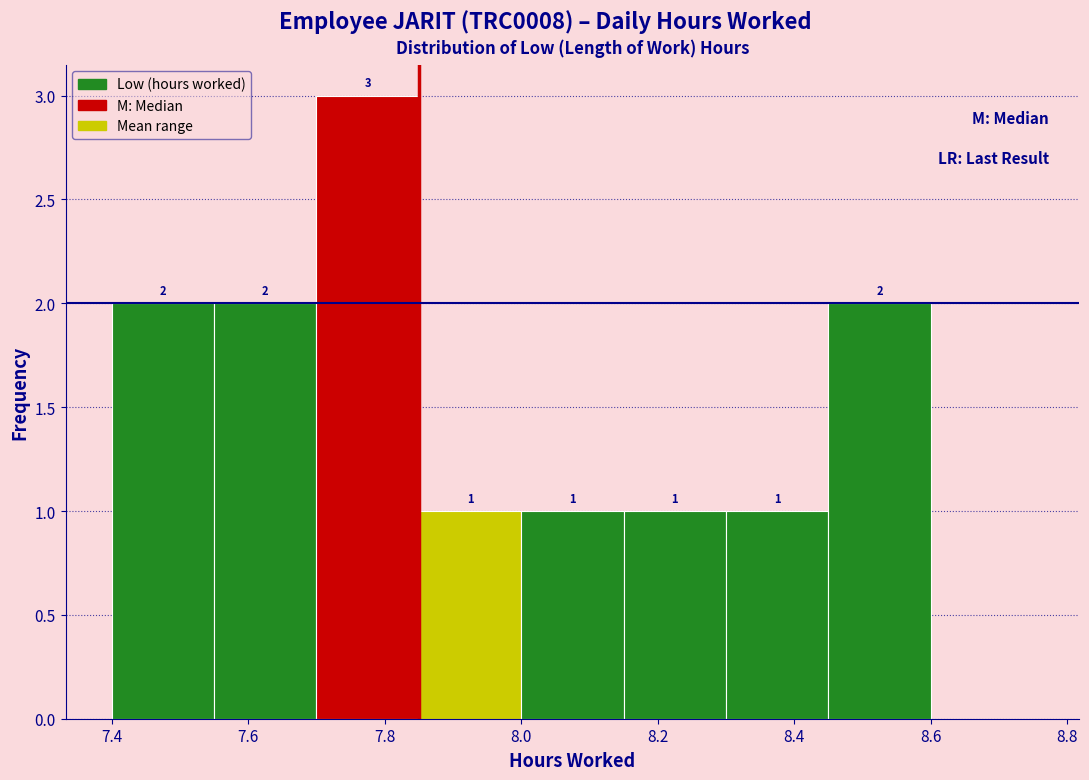

Over which range of the x-axis is the bar tallest?

7.70 to 7.85